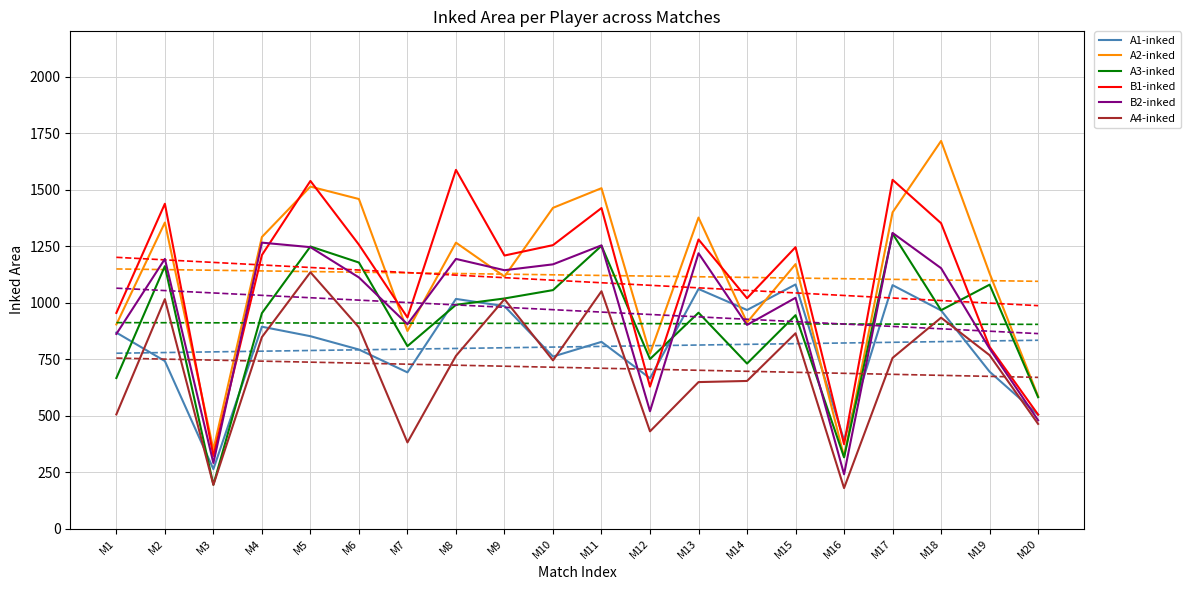

How many data points in A4-inked are above 764?

9